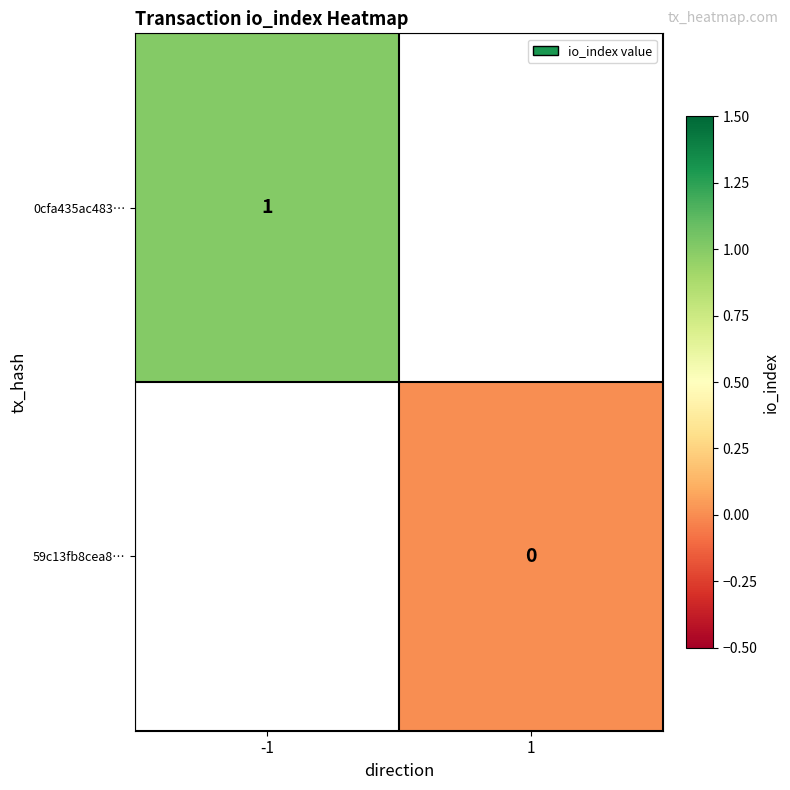

Is it true that 0cfa435ac483… equals 1 at -1?

True